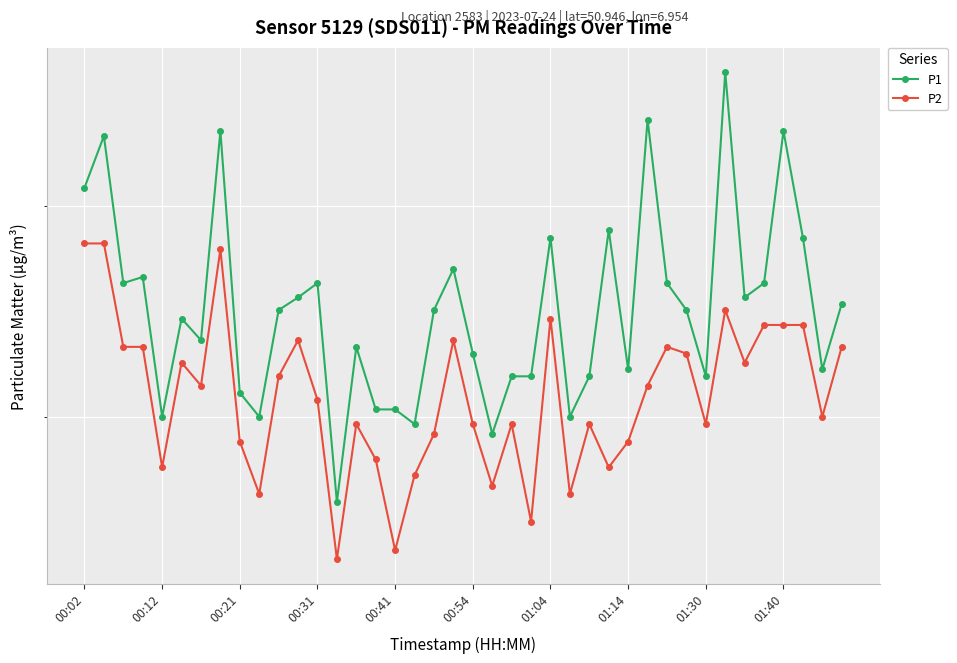

True or false: P1 has a value of 3.6 at 00:21.

True